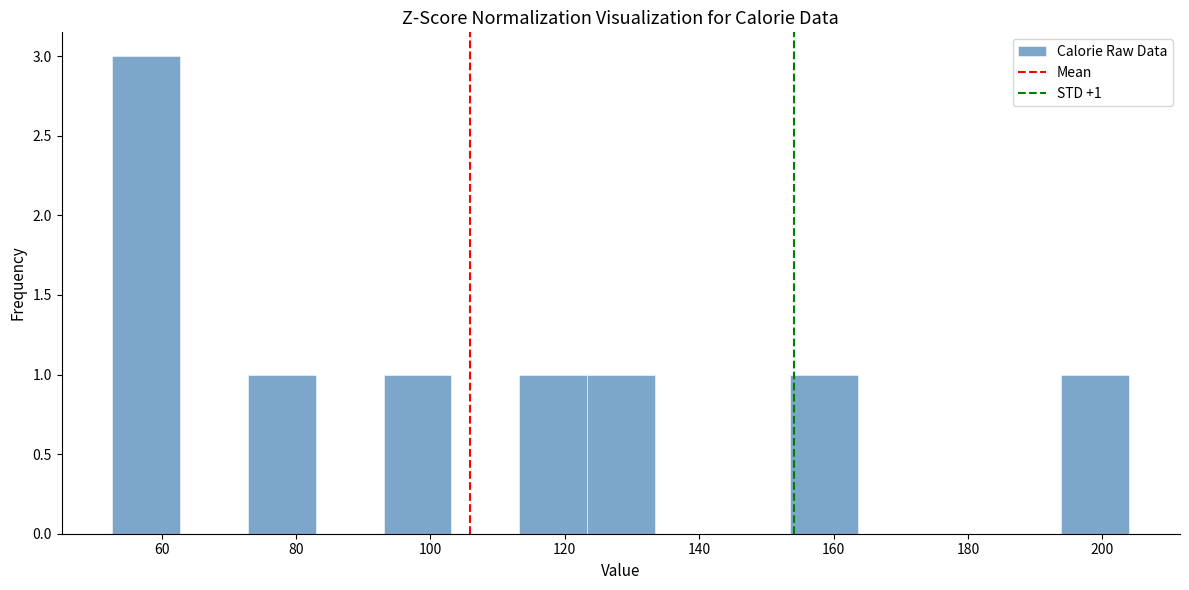

Which range on the x-axis has the tallest bar?

52 to 62